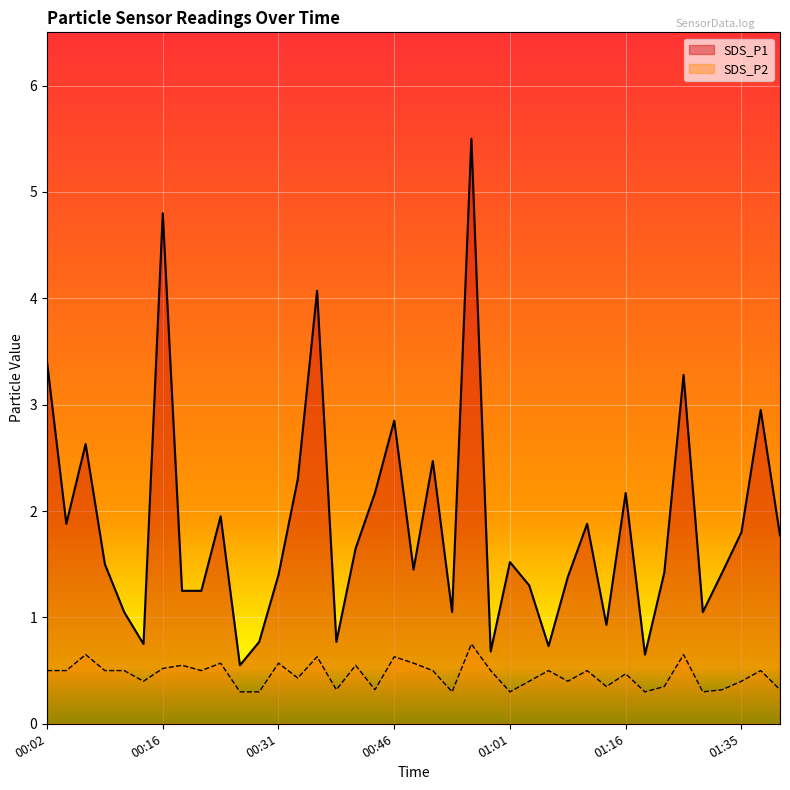

What is the value of the SDS_P2 point at the 6th from the left?

0.4